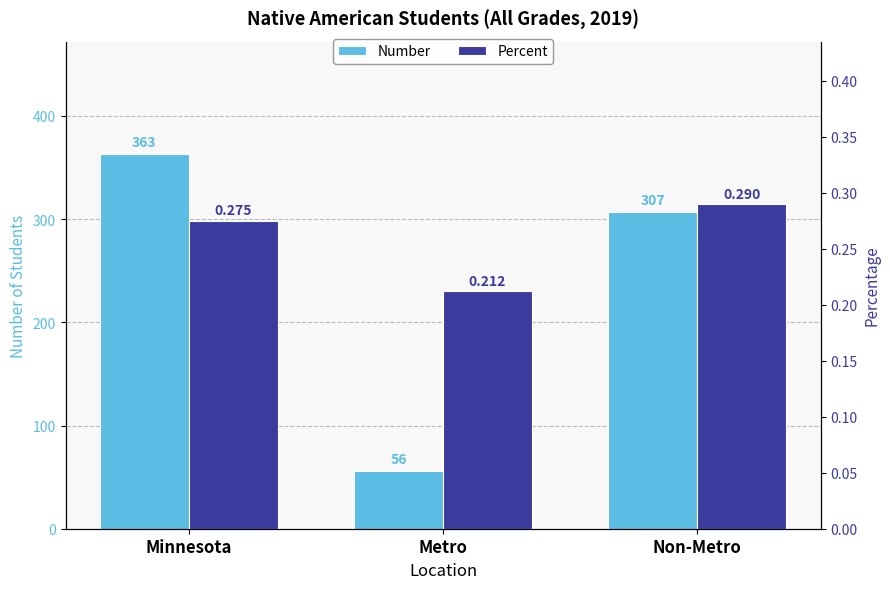

What is the value of the Number bar at the 1st from the left?

363.0